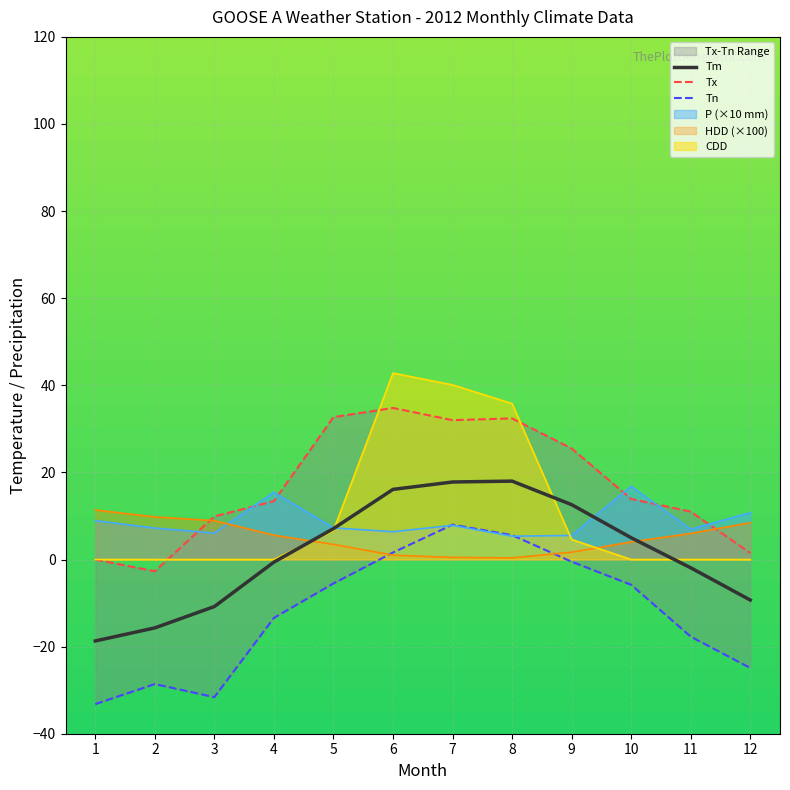

At which category is the sum across all series the highest?

7